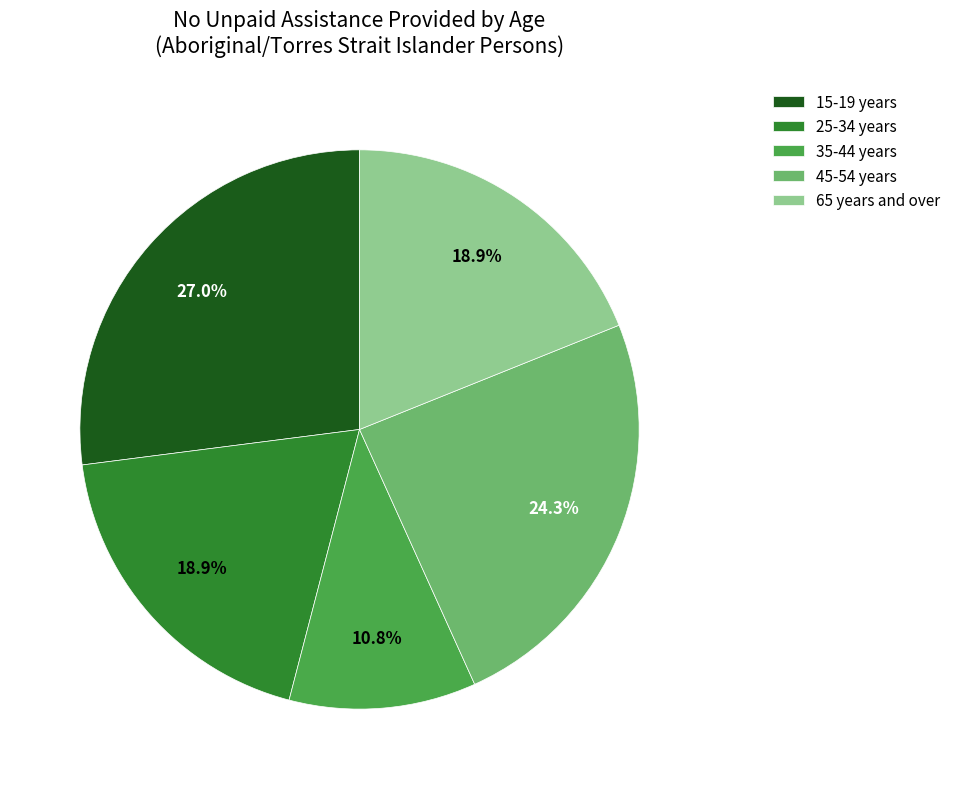

Is it true that 45-54 years is 1% of the pie?

False